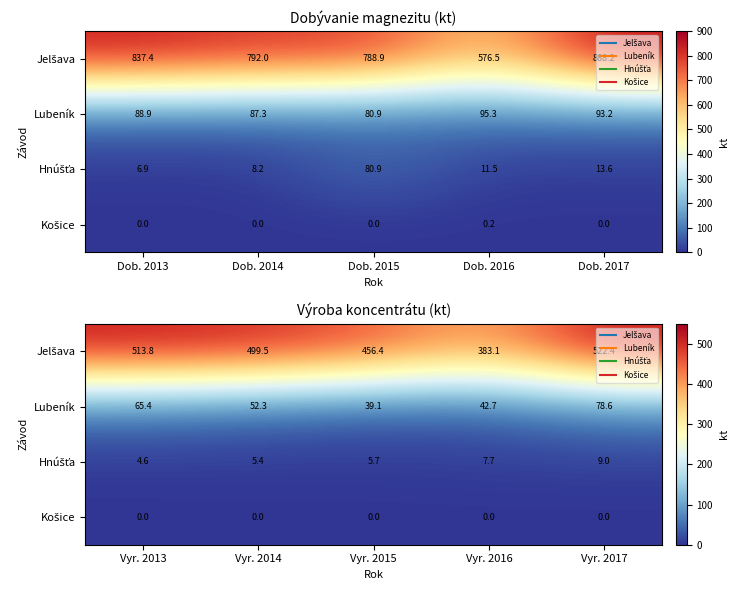

At which label is Košice closest to 0?

Vyr. 2013